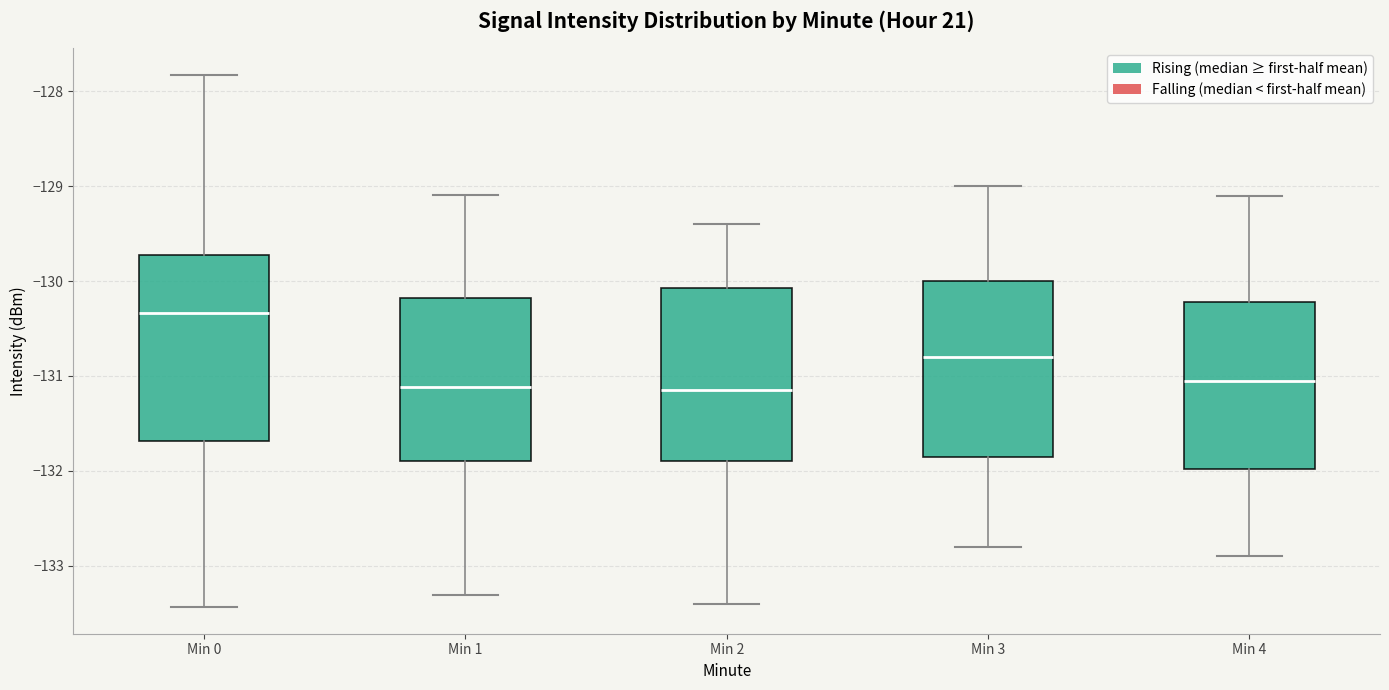

Where does the upper whisker of the box for Min 1 end on the y-axis? The values are not printed on the chart, so give them approximately, as read against the axis.

-129.1